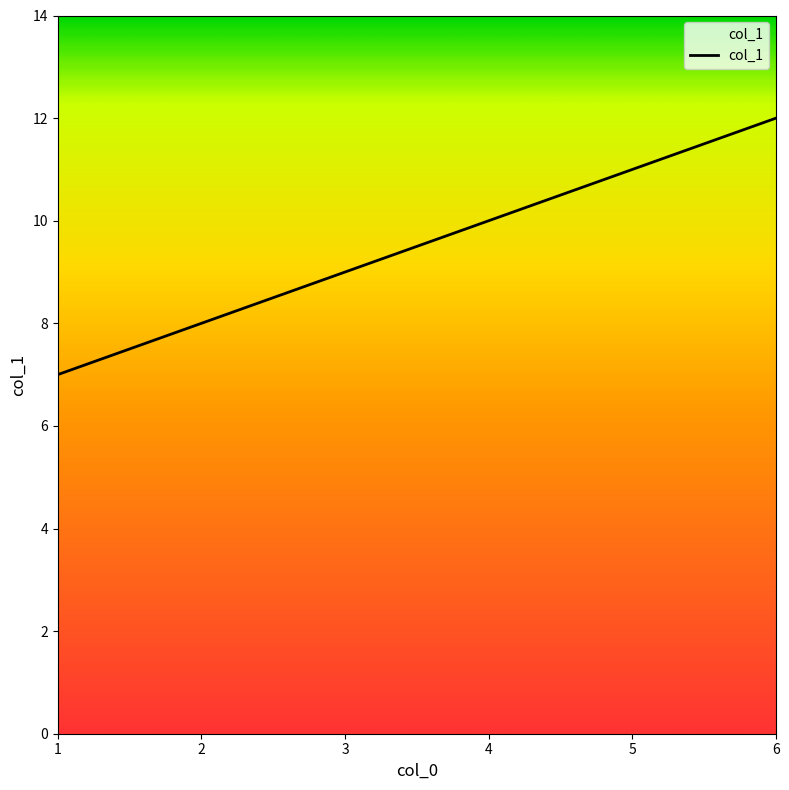

What is the sum of the values at 6 and 4?

22